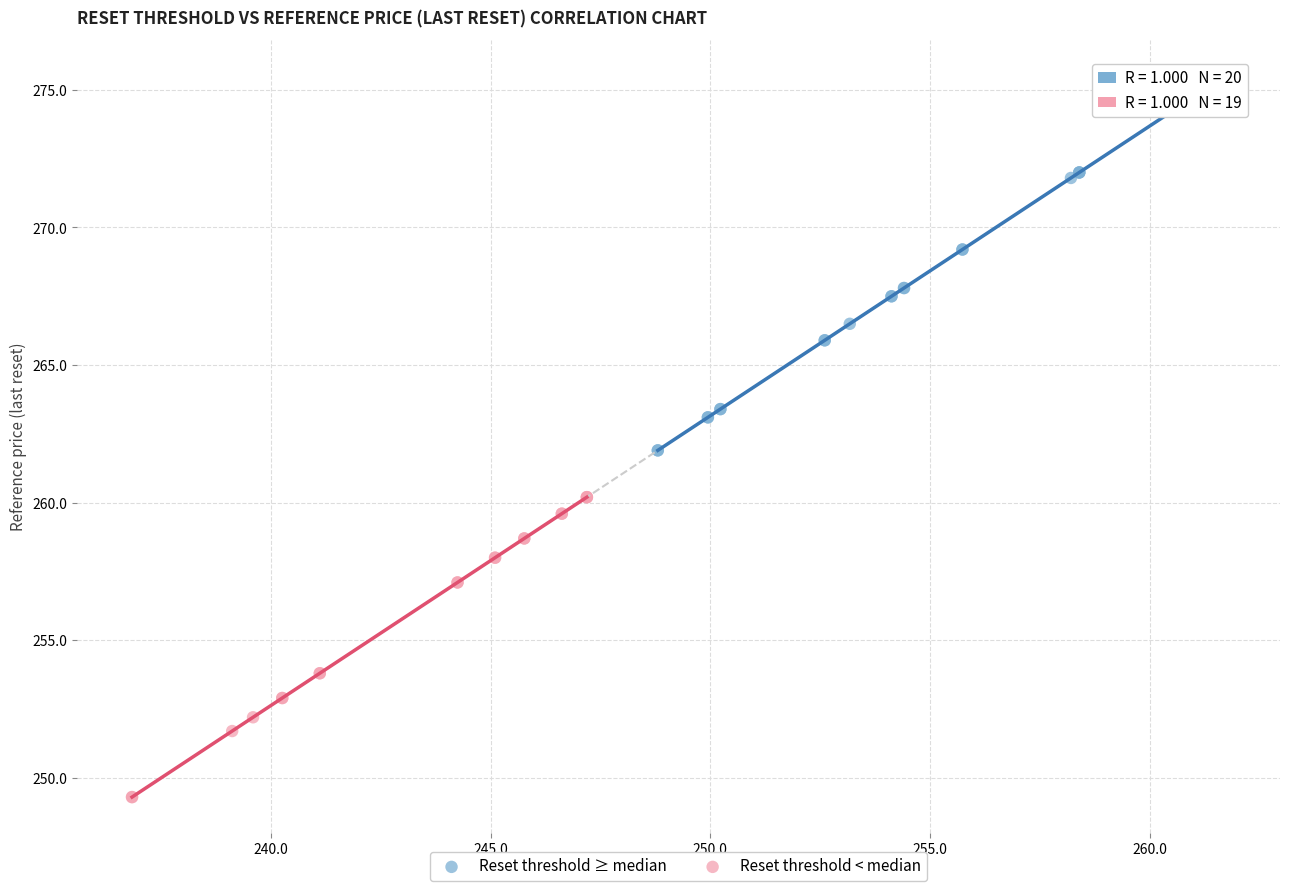

What are all the series names shown in the legend?

Reset threshold ≥ median, Reset threshold < median